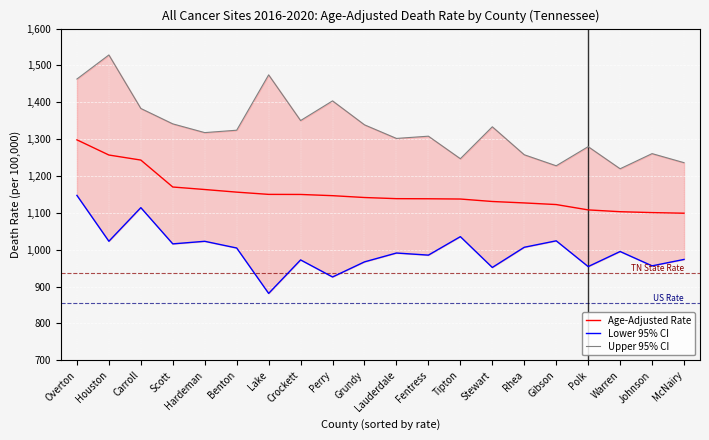

What is the minimum value shown in the chart?

881.5